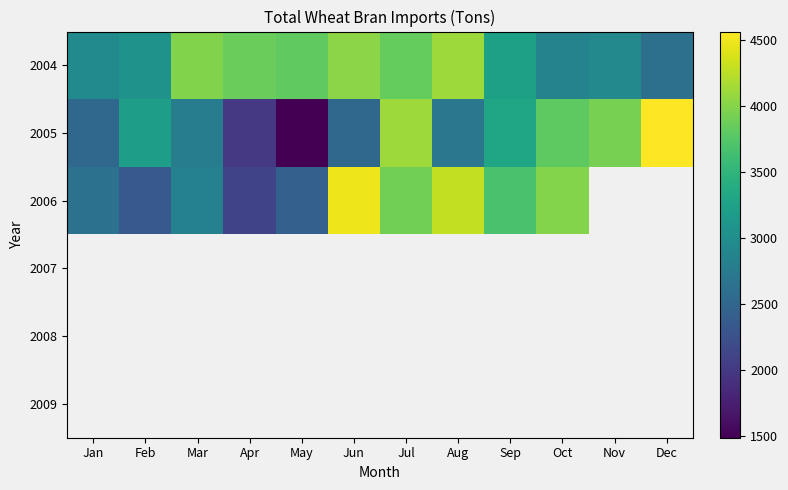

Which label corresponds to the smallest value in the chart?

May